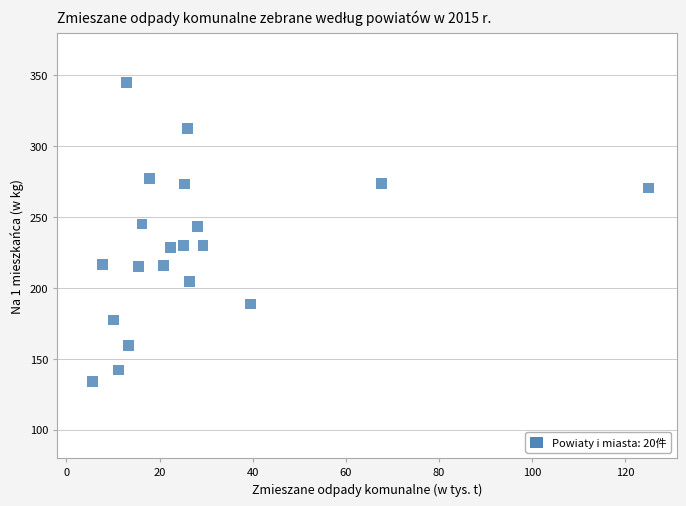

What is the range of X values (max minus min)?

119.4